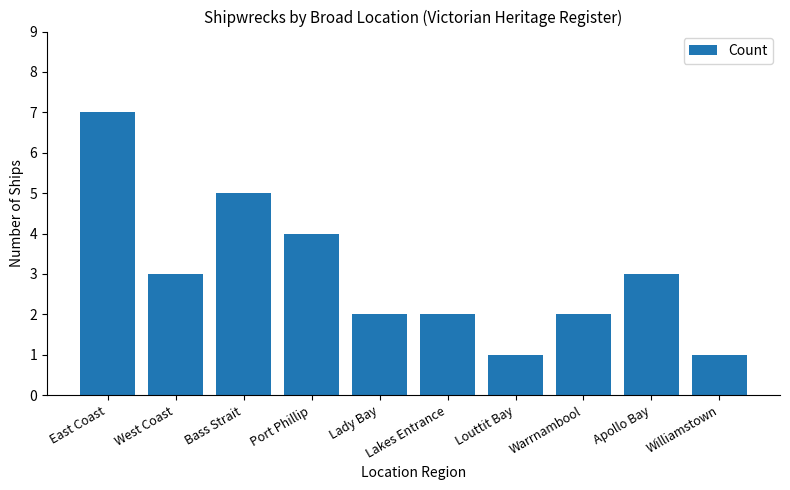

What is the approximate value at Port Phillip?

4